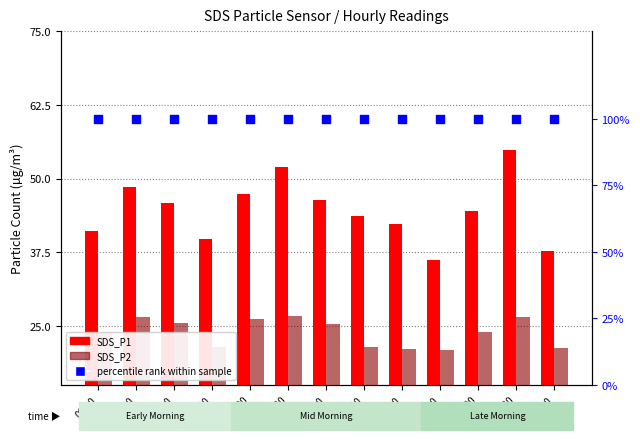

Which series contains the lowest Y value?

SDS_P2